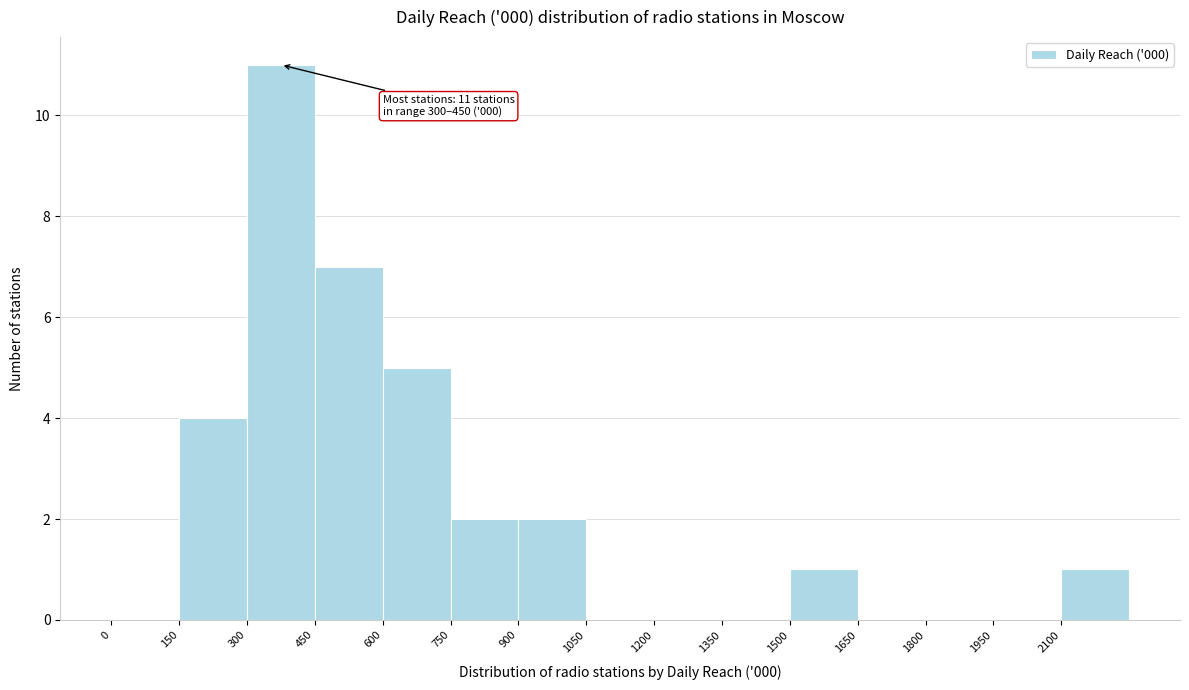

Over which range of the x-axis is the bar tallest?

300 to 450